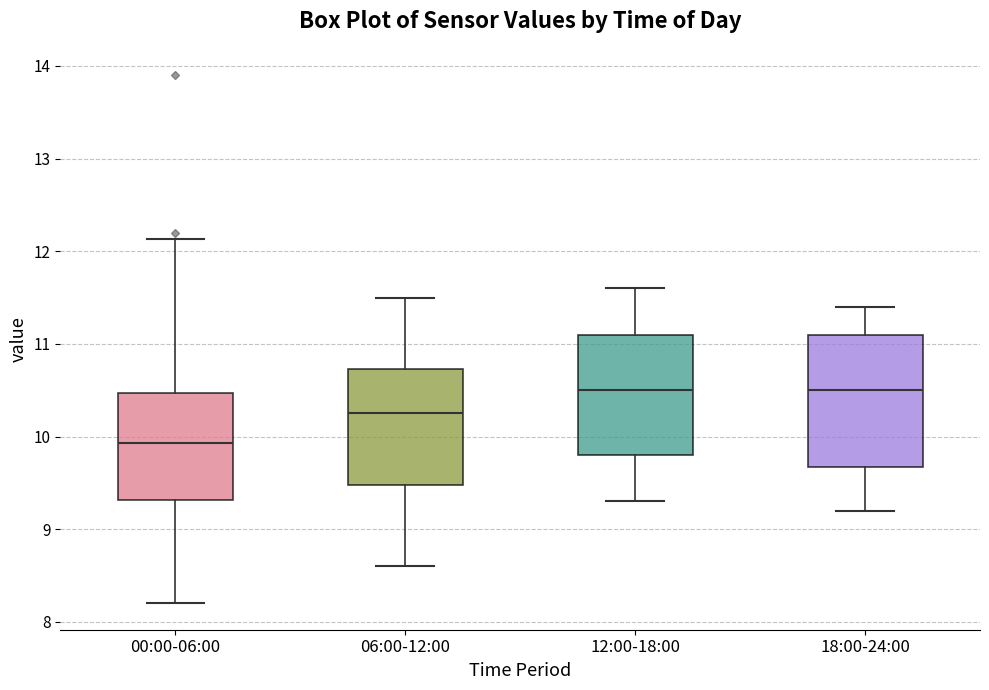

Where is the lower edge of the box for 18:00-24:00 on the y-axis? The values are not printed on the chart, so give them approximately, as read against the axis.

9.7